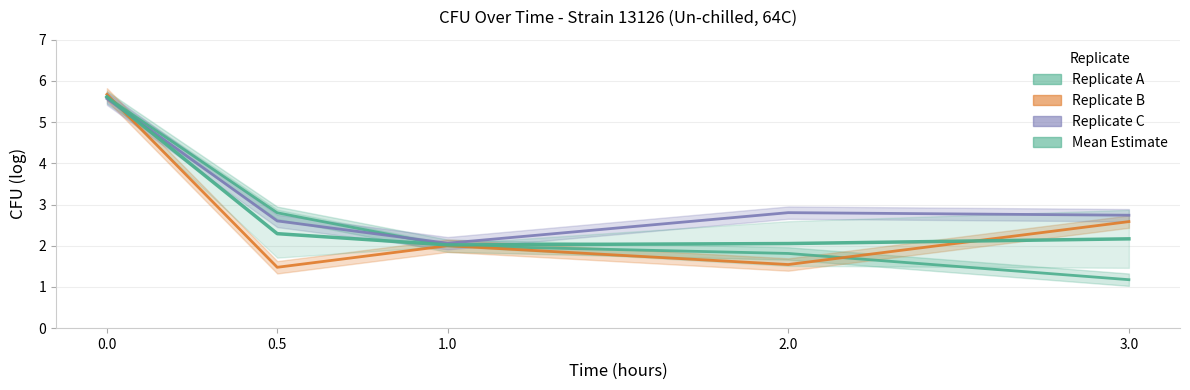

What position from the left is 3.0?

5